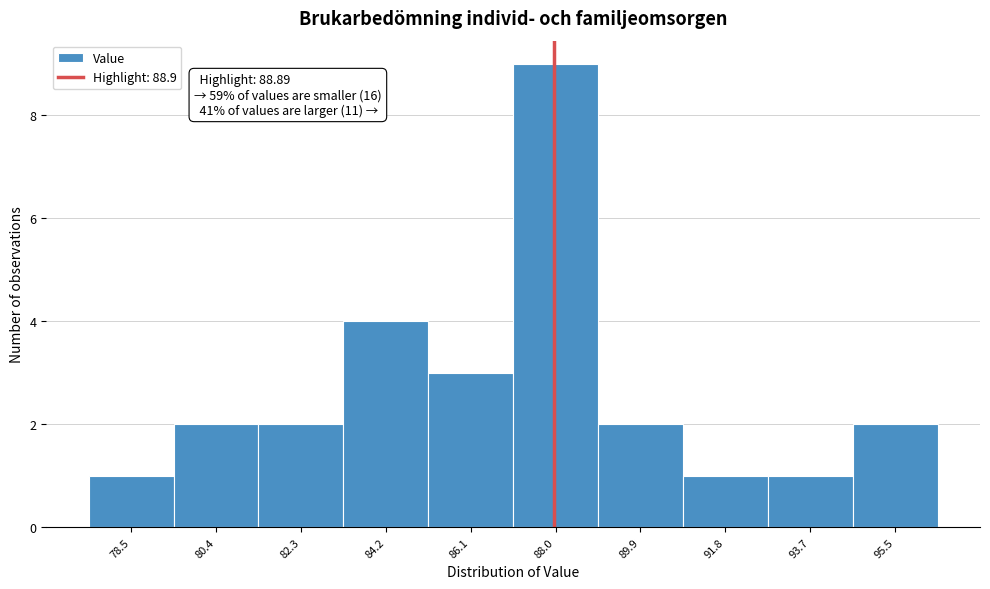

Reading left to right, transcribe all the data shown in this chart.

1	2	2	4	3	9	2	1	1	2